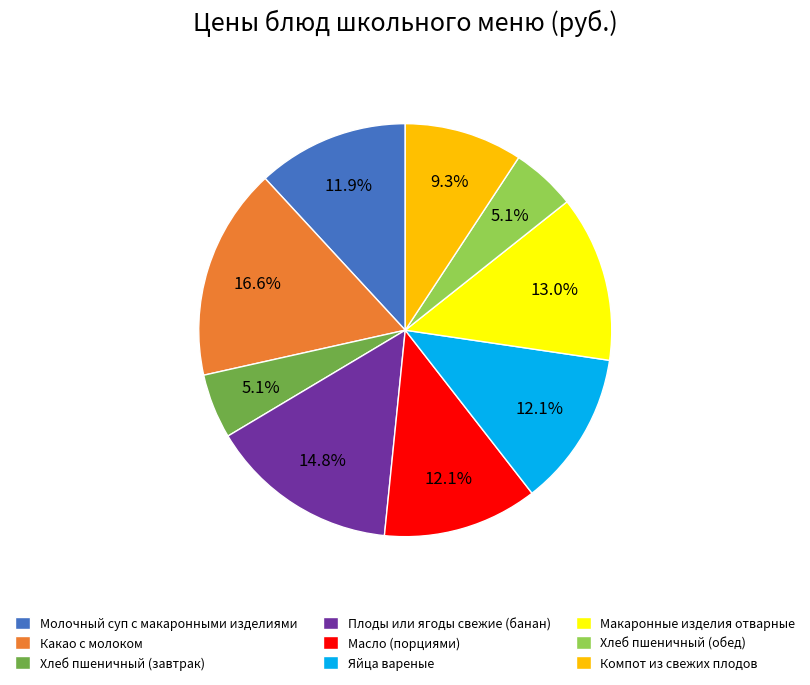

True or false: Хлеб пшеничный (завтрак) accounts for 20% of the total.

False